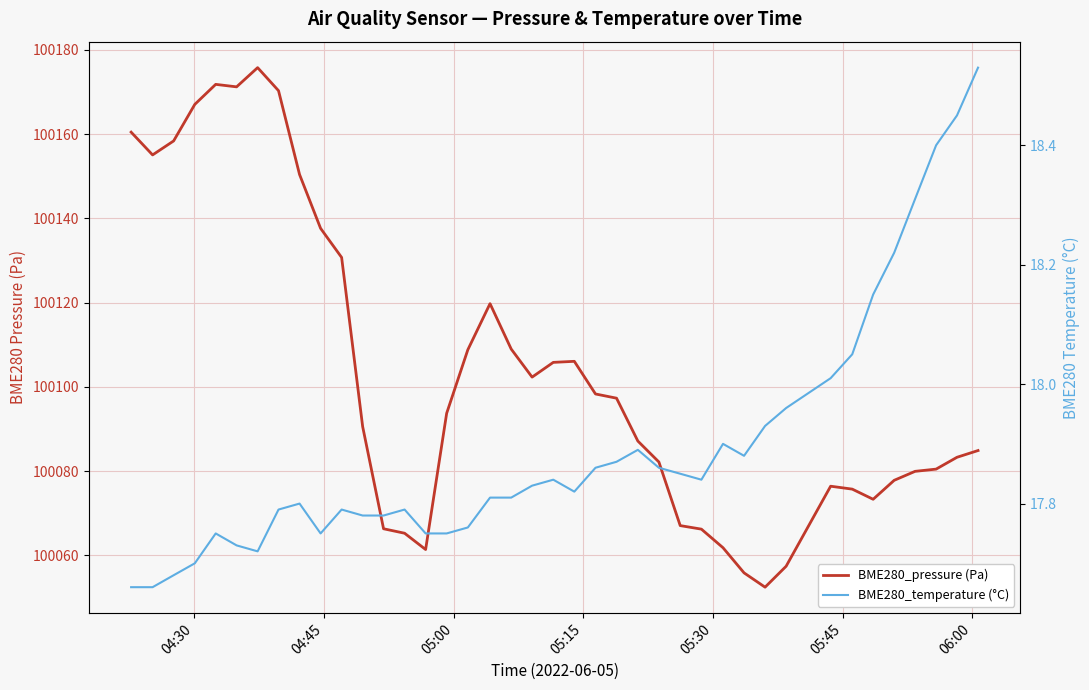

True or false: BME280_temperature (°C) and BME280_pressure (Pa) intersect in this chart.

False